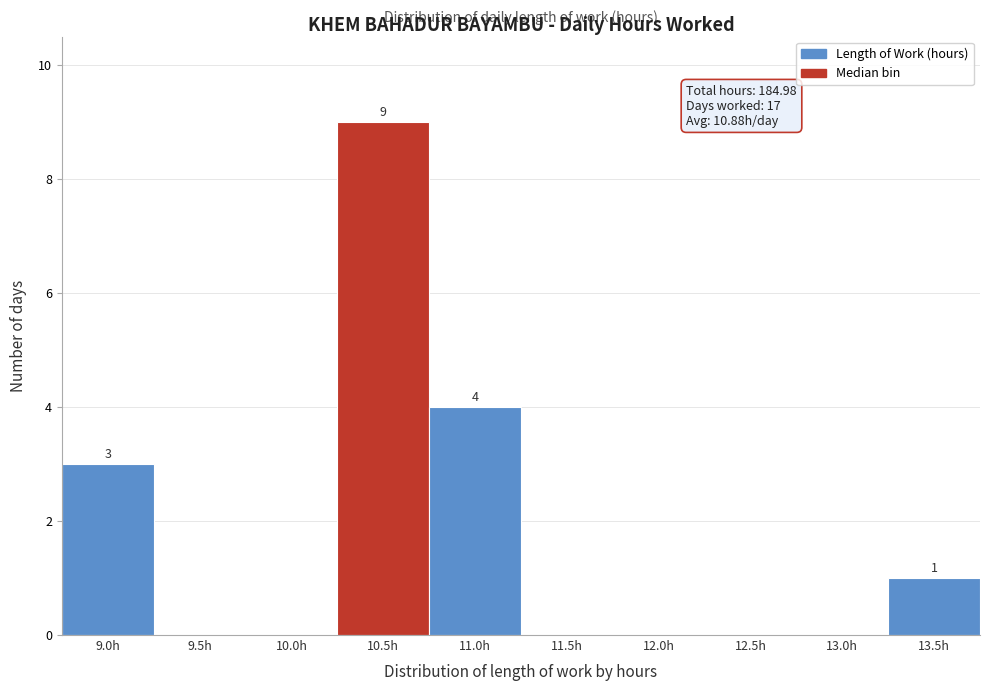

Reading right to left, list all the values displayed in this chart.

13.5h=1	13.0h=0	12.5h=0	12.0h=0	11.5h=0	11.0h=4	10.5h=9	10.0h=0	9.5h=0	9.0h=3